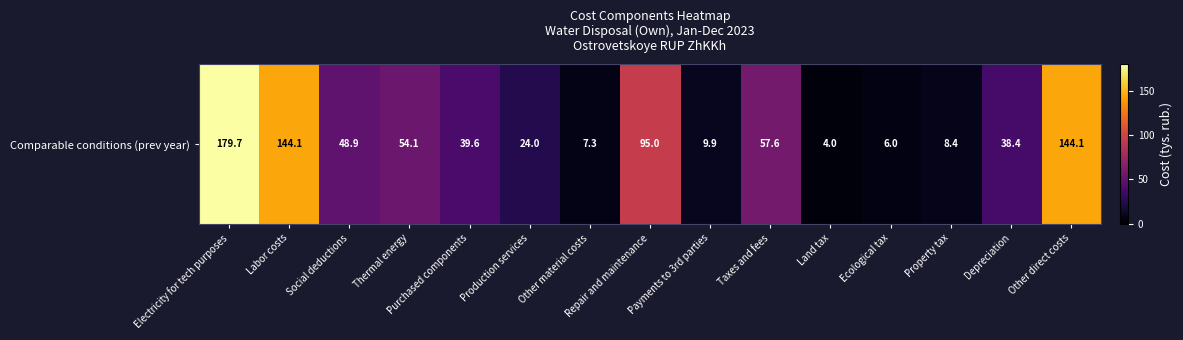

What is the difference between the maximum and minimum values?

175.7